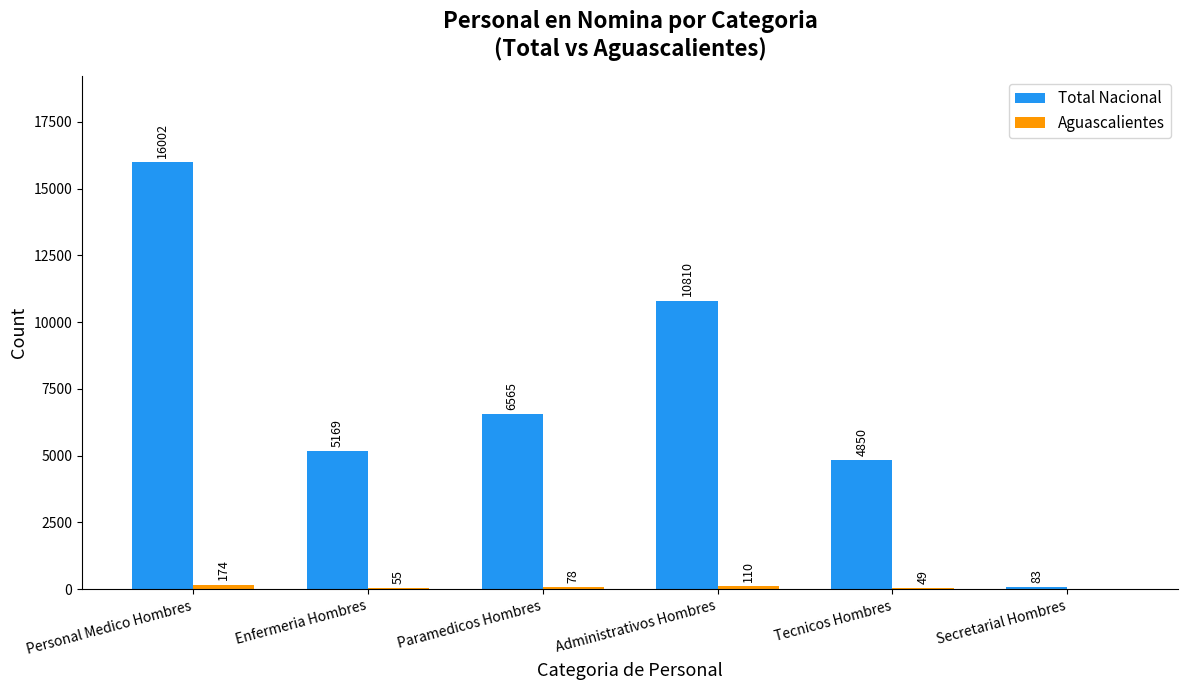

The Total Nacional series shows 10576 at Paramedicos Hombres. True or false?

False